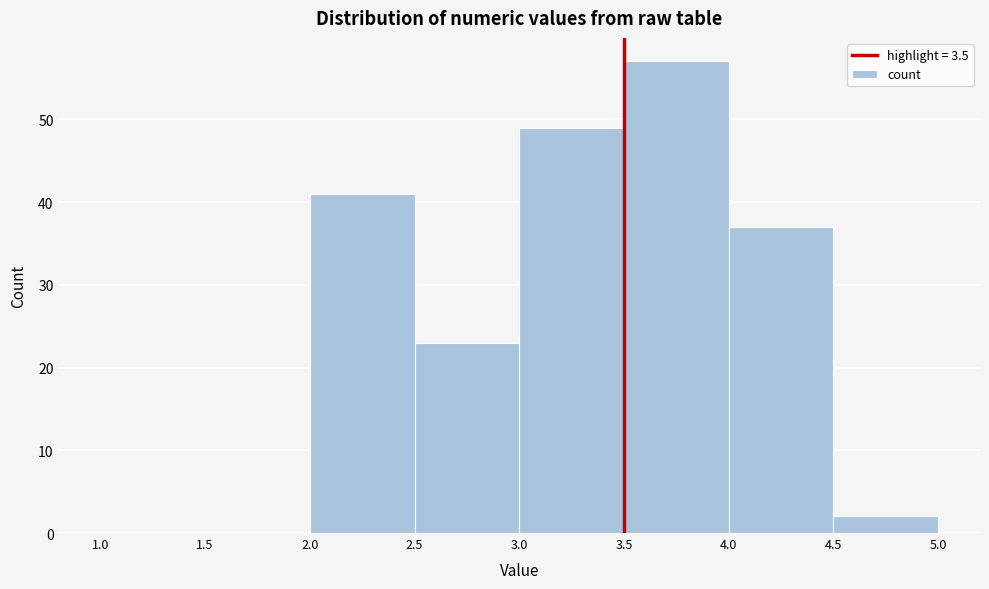

Reading left to right, transcribe this chart: for each bar, give the range it covers on the x-axis and its height. The values are not printed on the chart, so give them approximately, as read against the axis.

1.0 to 1.5: 0
1.5 to 2.0: 0
2.0 to 2.5: 41
2.5 to 3.0: 23
3.0 to 3.5: 49
3.5 to 4.0: 57
4.0 to 4.5: 37
4.5 to 5.0: 2